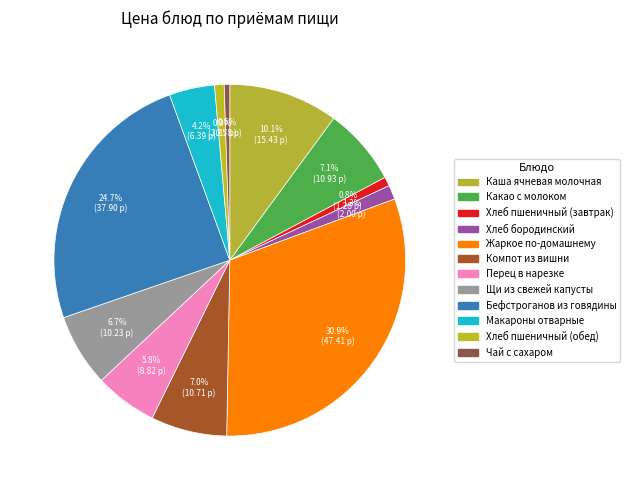

Does any single category account for the majority?

No